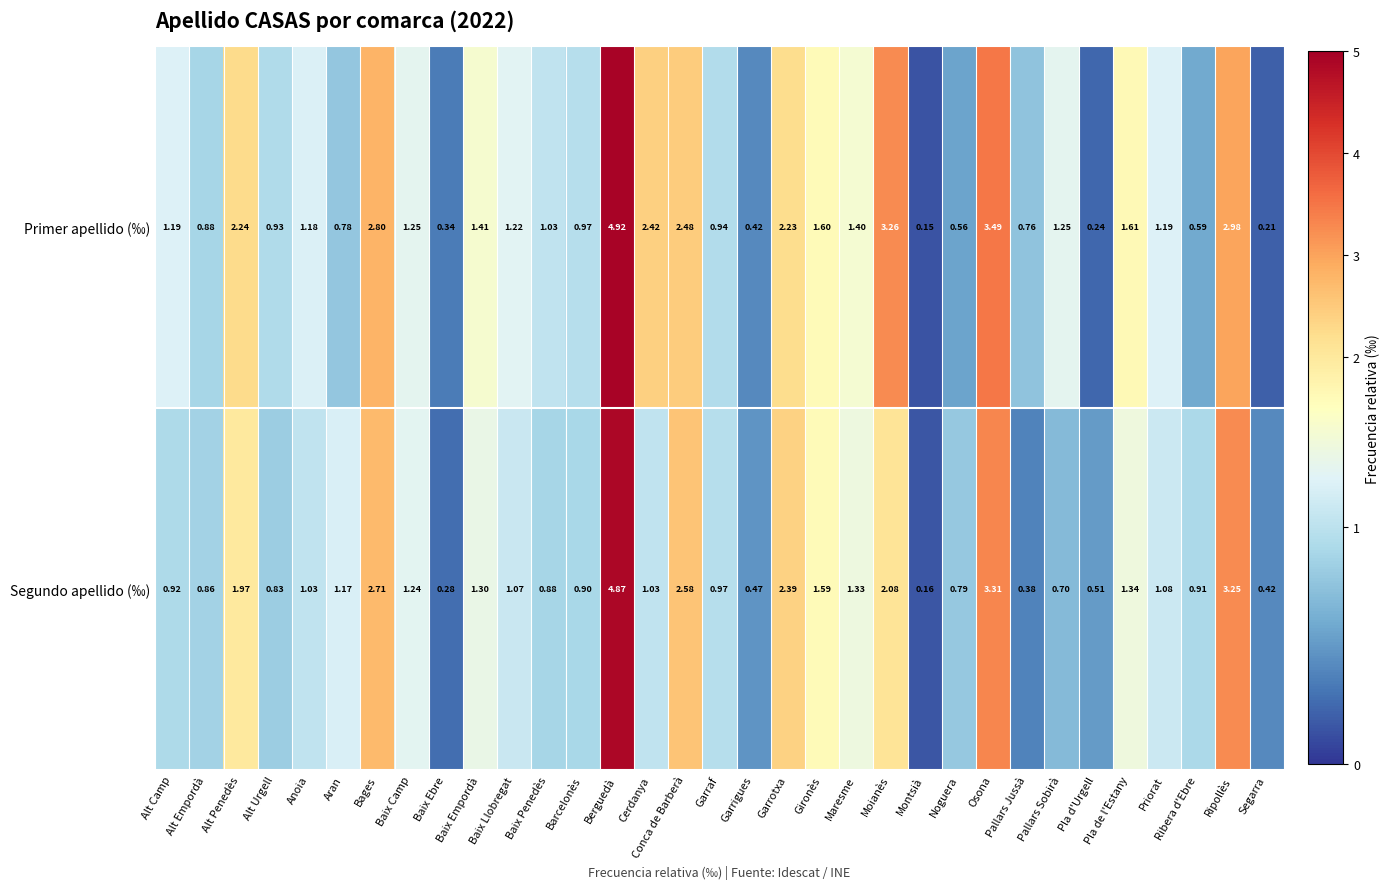

At which label does Primer apellido (‰) first exceed 1?

Alt Camp